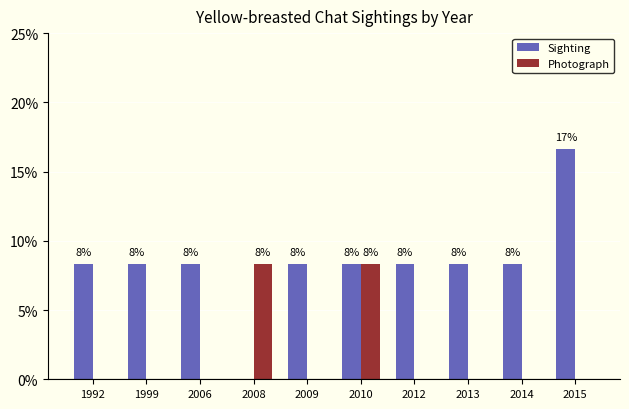

What is the difference between the highest and lowest values at 2006?

8.3